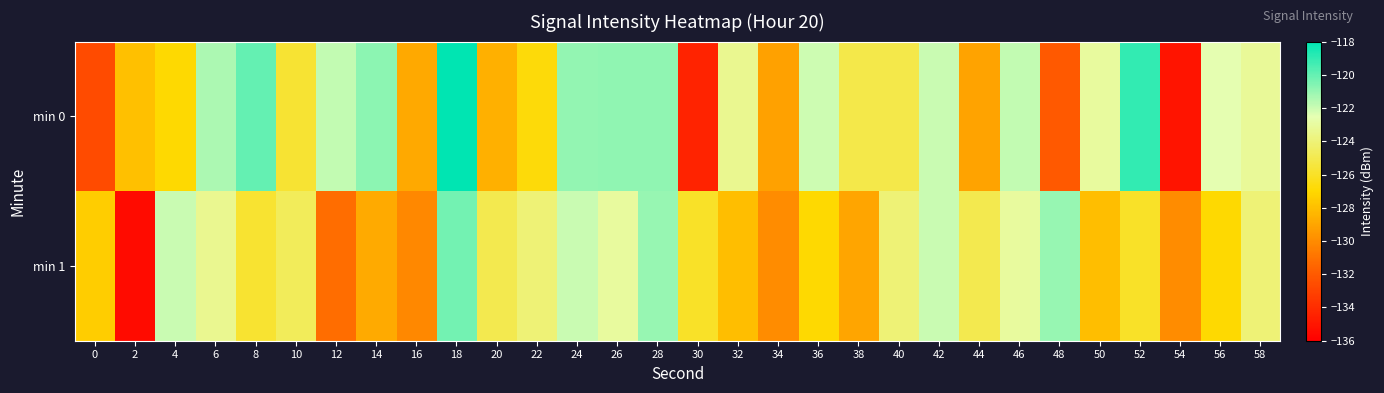

What is the total value across all series at 6?

-244.8